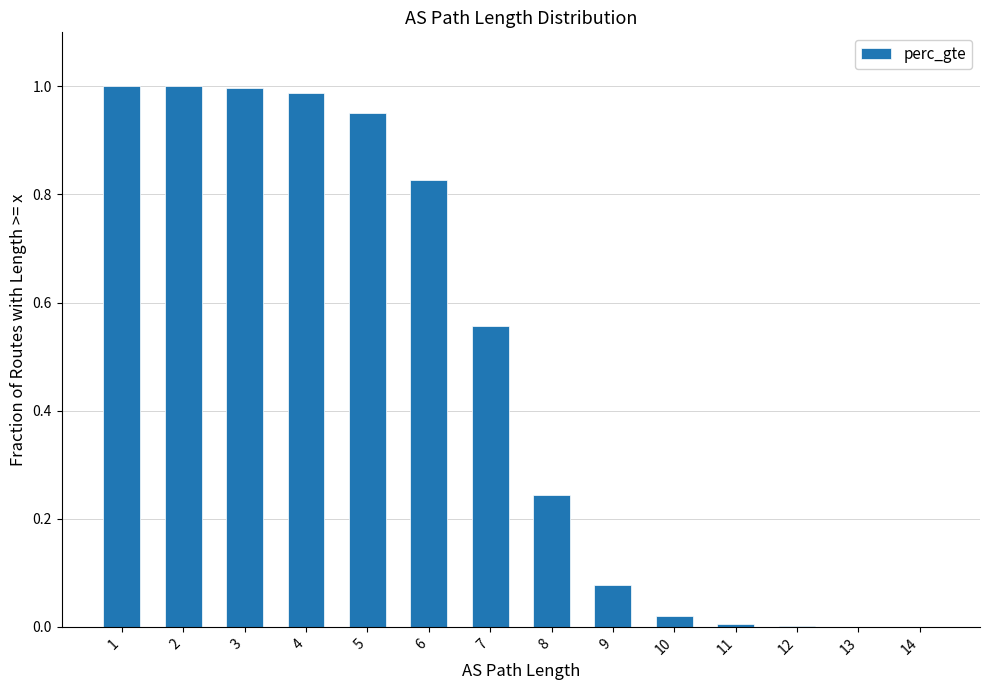

Does the chart contain stacked bars?

No